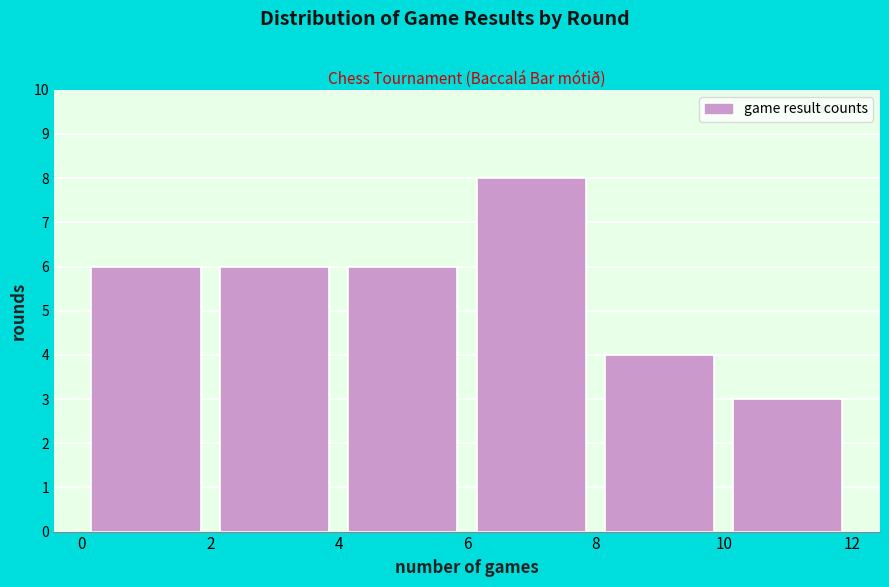

Over which range of the x-axis is the bar tallest?

6 to 8